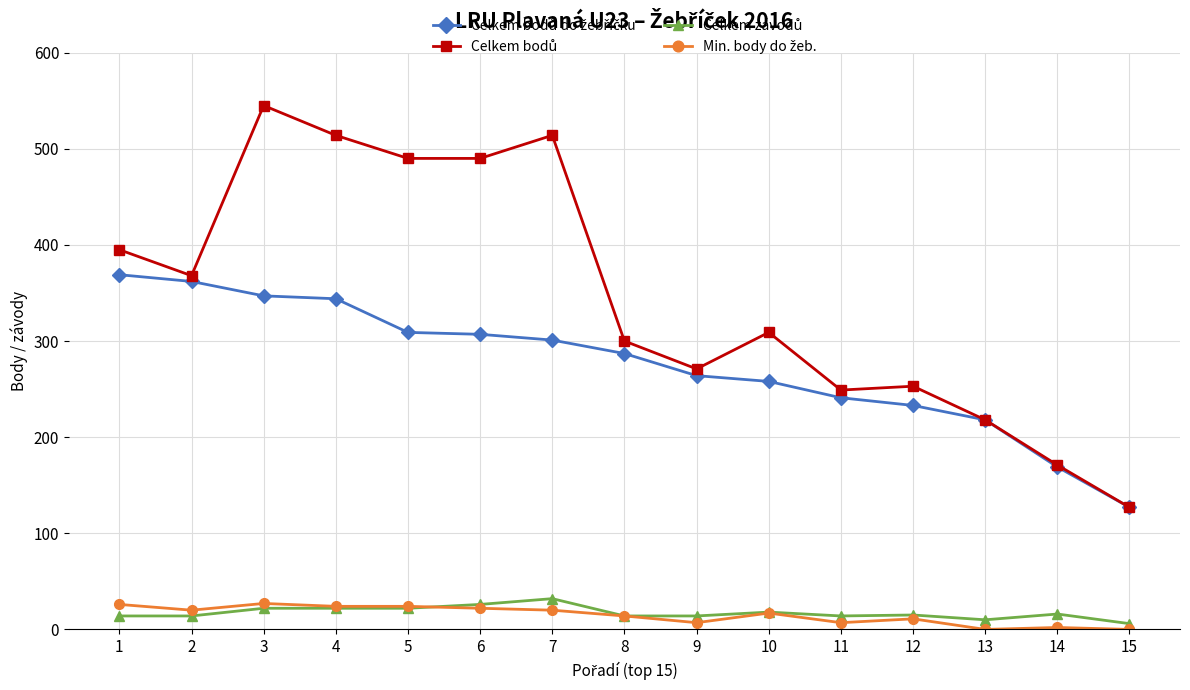

Is this an area chart (filled region under the line)?

No